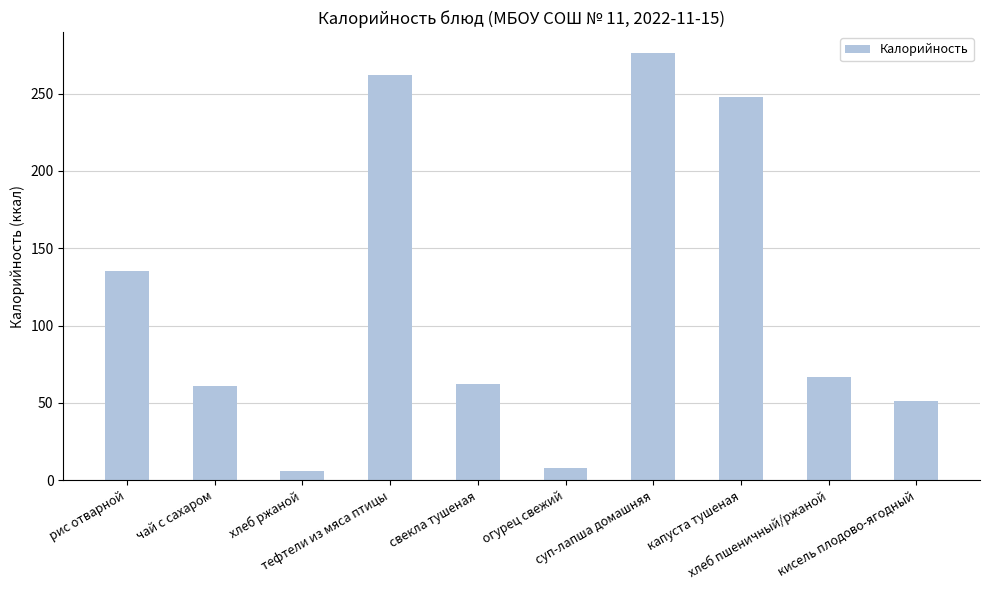

What is the difference between the values at свекла тушеная and чай с сахаром?

1